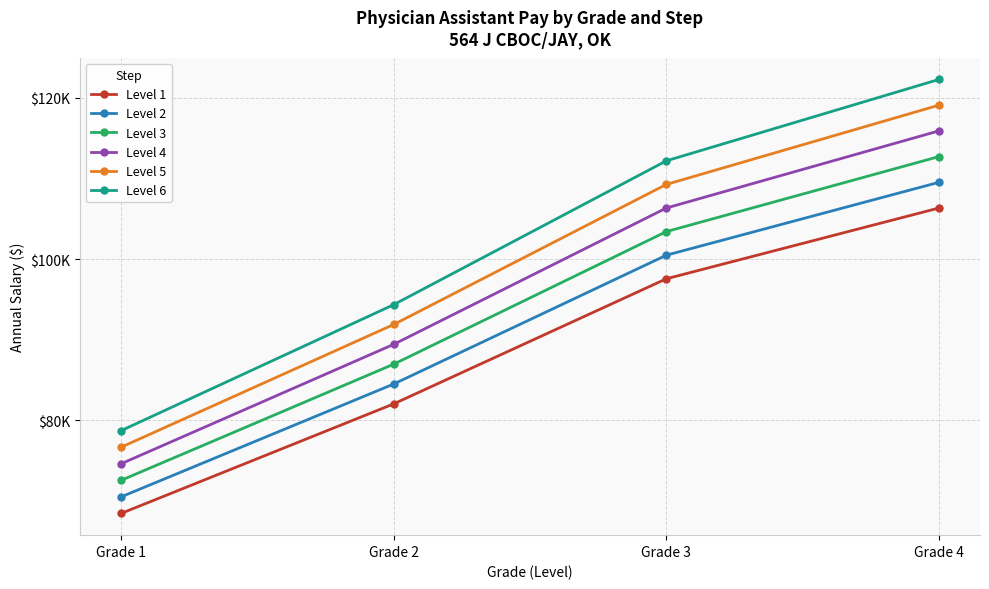

Count the Level 3 values in the range 86969 to 112722.

3